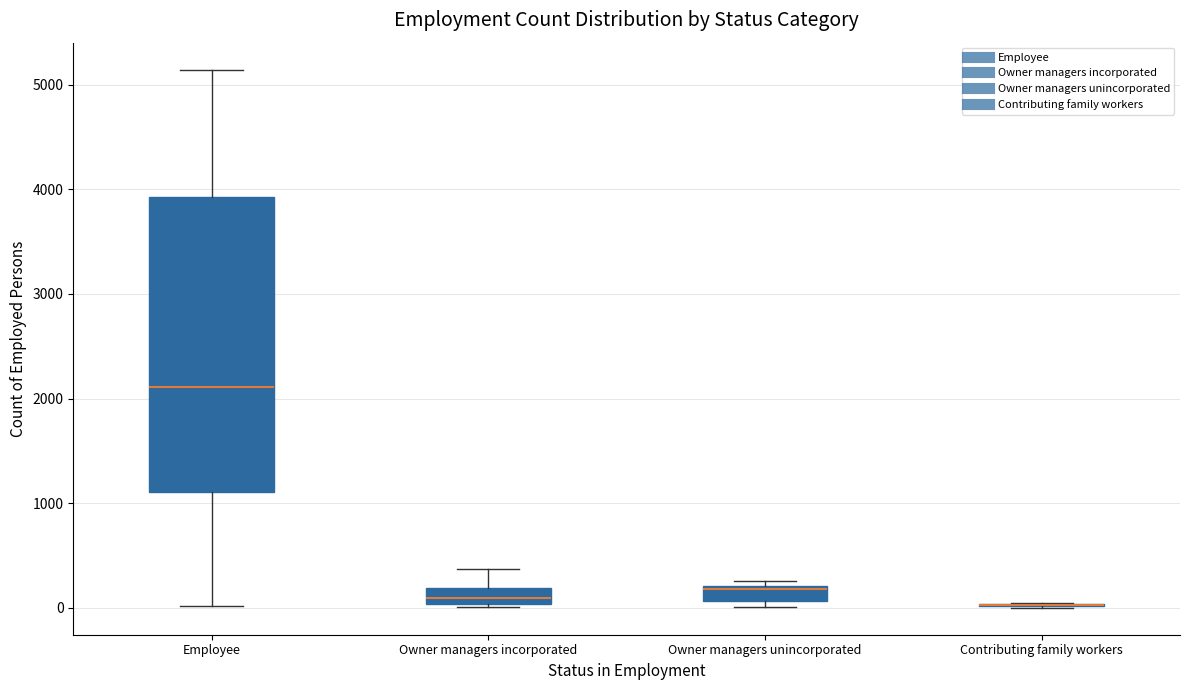

Comparing the boxes themselves (not the whiskers), which one is the tallest?

Employee